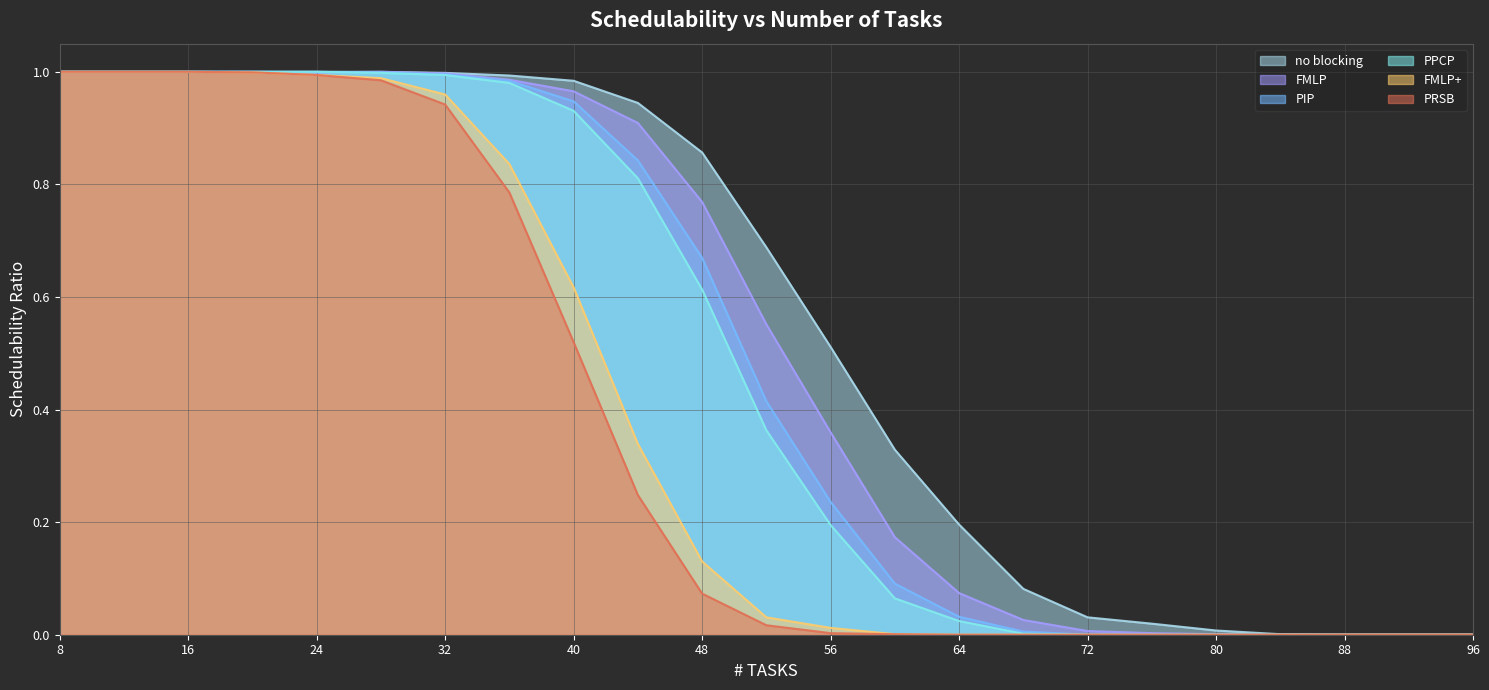

True or false: PIP has more than 1 interior local peaks.

False